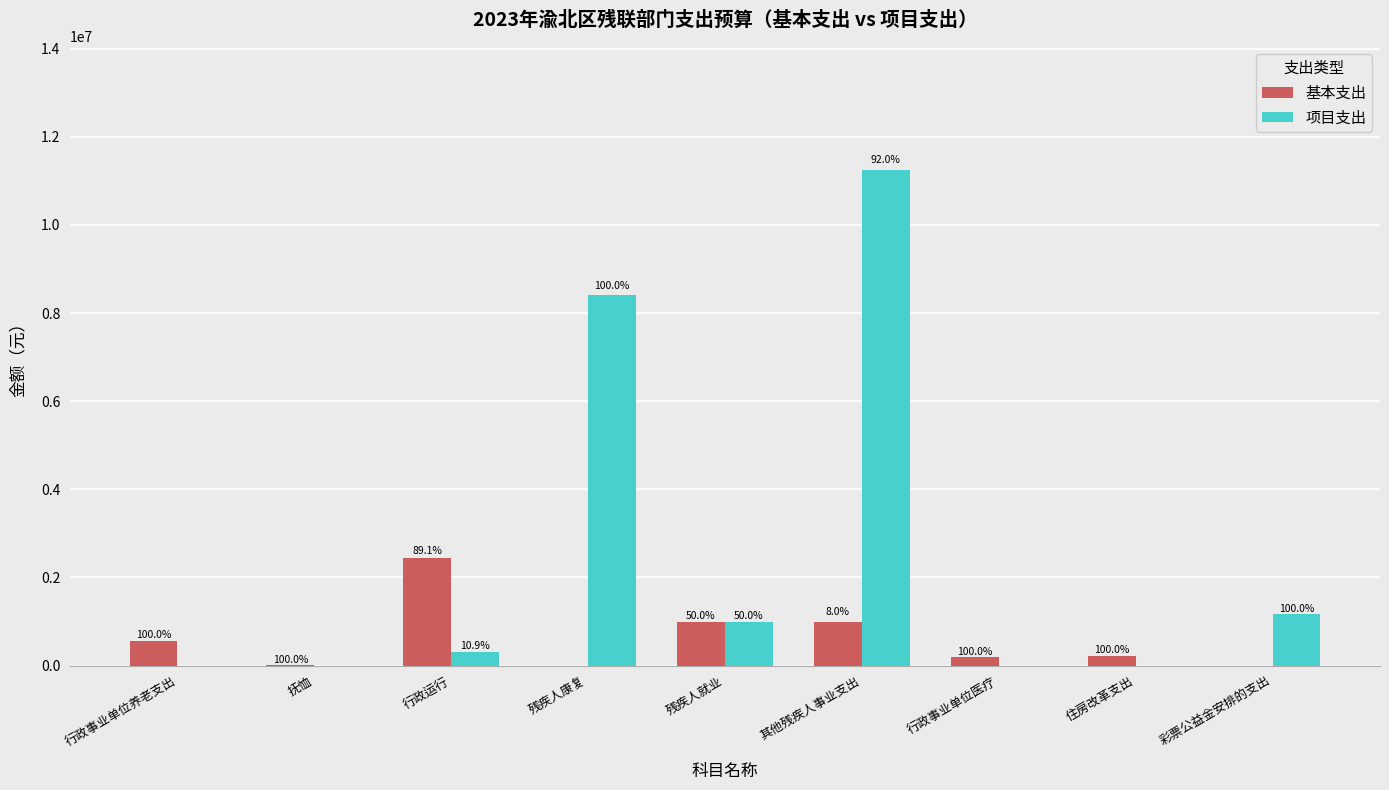

What is the maximum value for 基本支出?

2451652.0